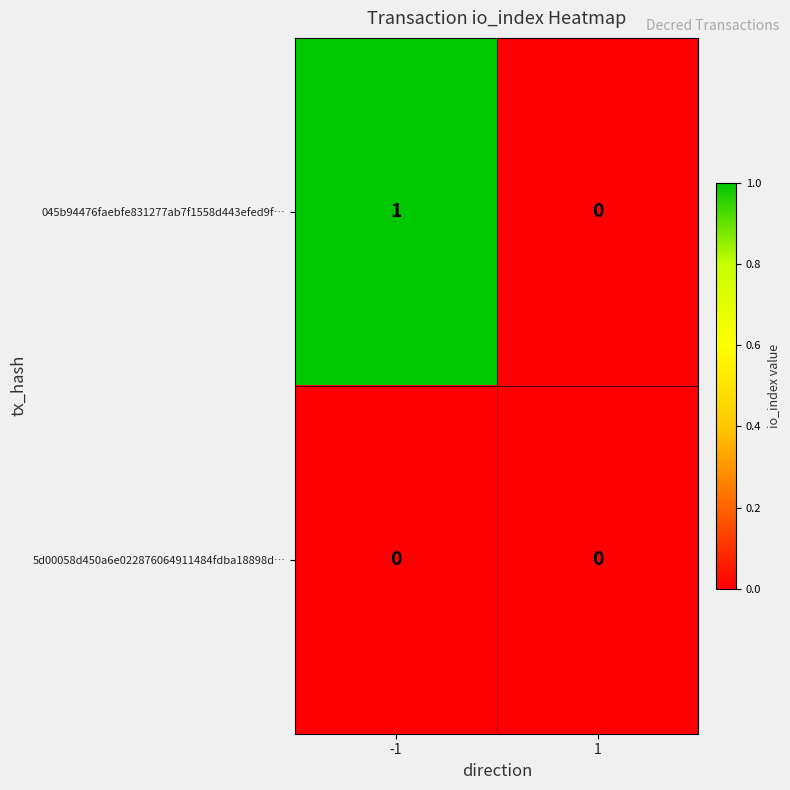

Is it true that 045b94476faebfe831277ab7f1558d443efed9f… equals 1 at -1?

True